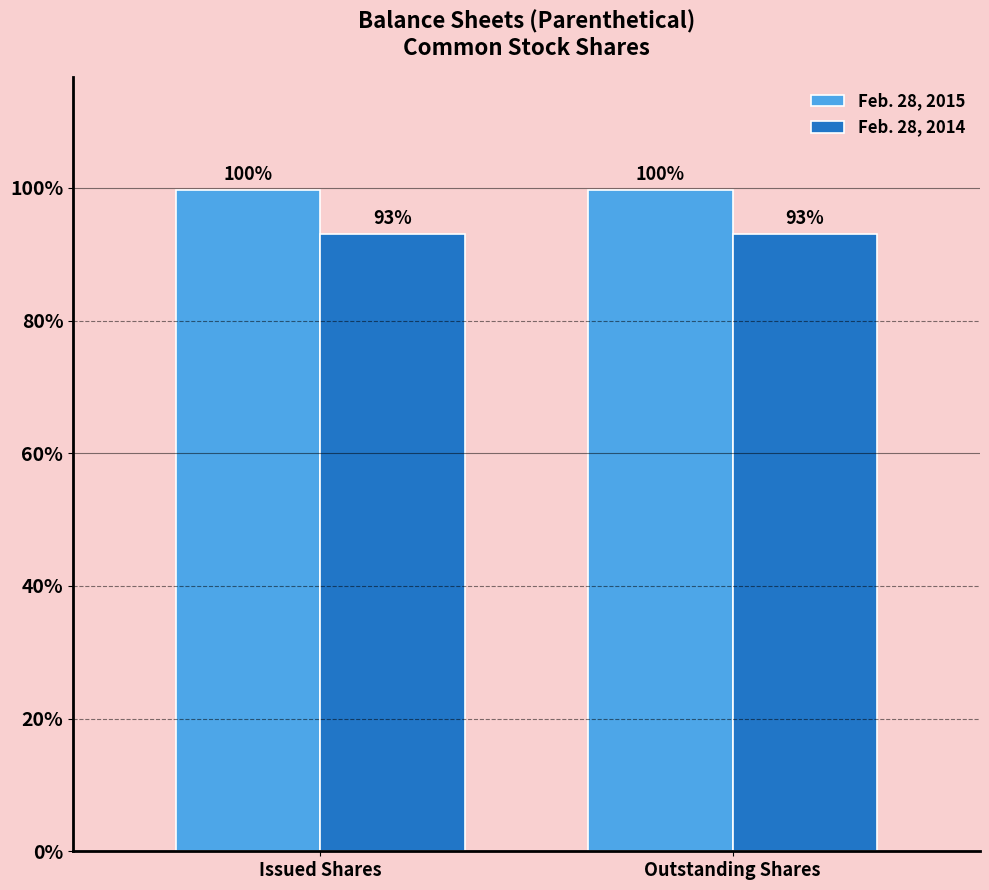

What is the label of the 1st bar from the right?

Outstanding Shares